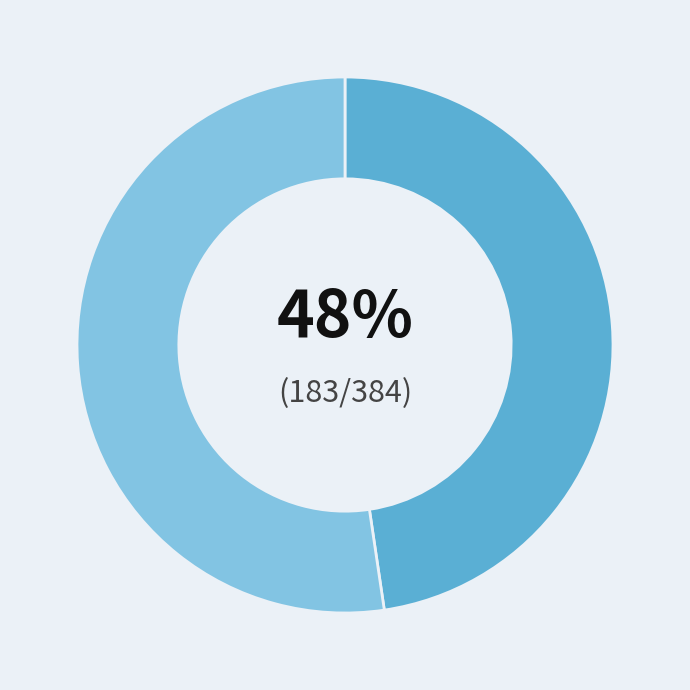

To the nearest percent, what is the average slice percentage?

50%